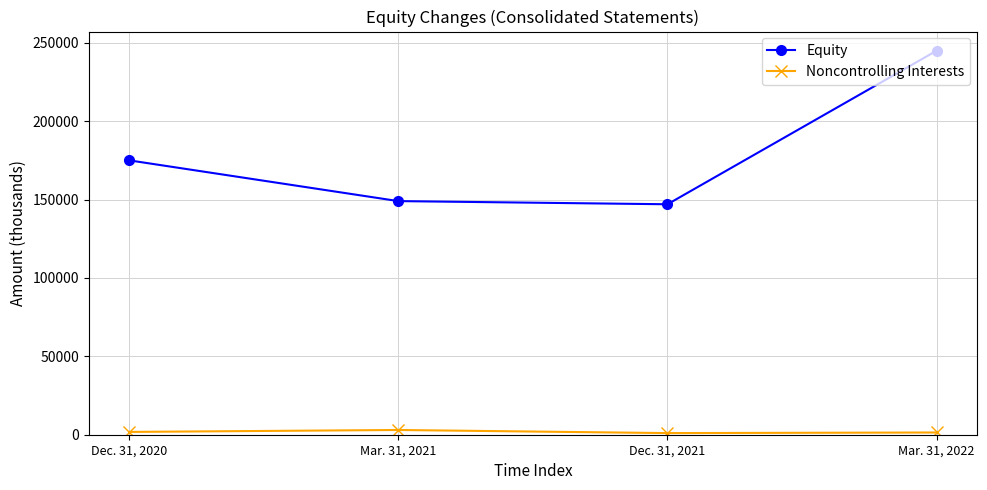

At which category is the sum across all series the highest?

Mar. 31, 2022